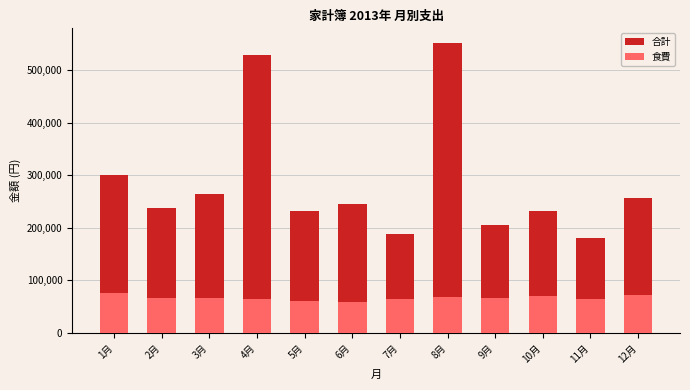

At which label does 食費 reach its peak?

1月